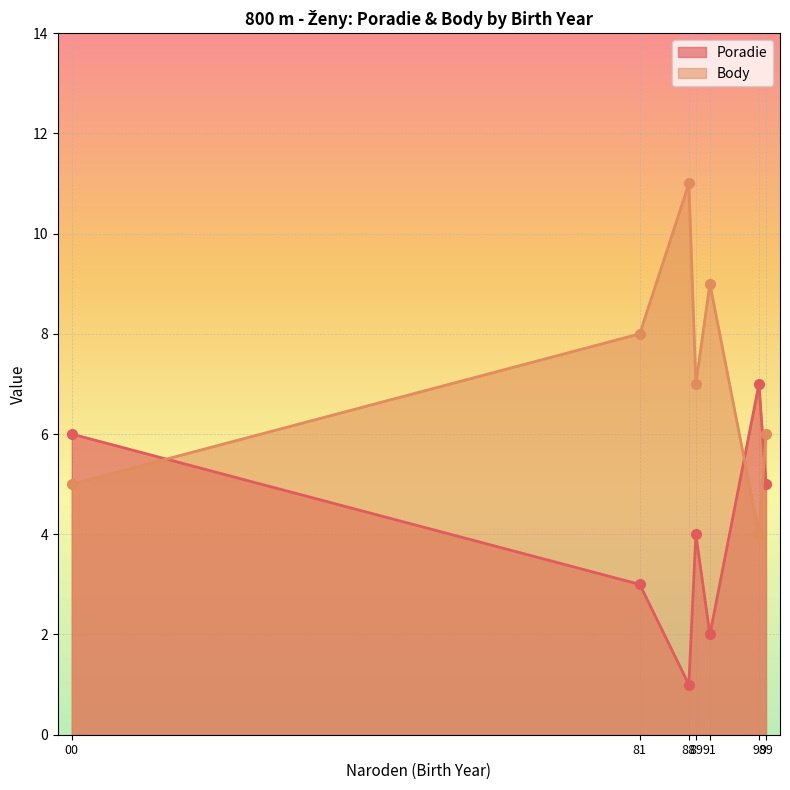

Which series has the largest total across all categories?

Body